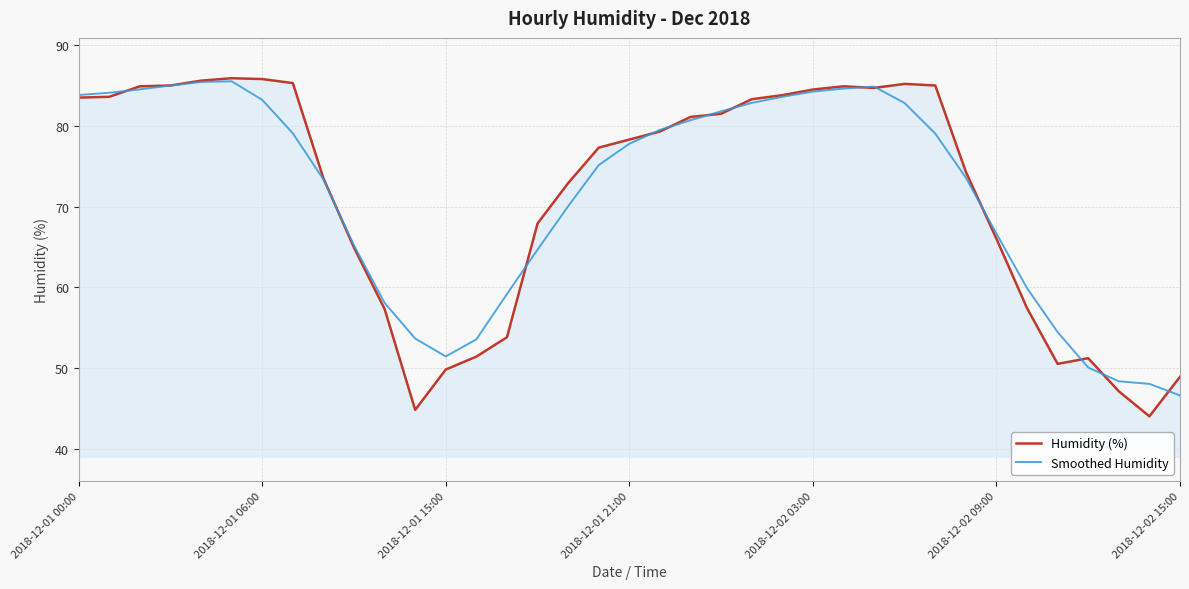

What is the difference between the maximum and minimum values in the Humidity (%) series?

41.9